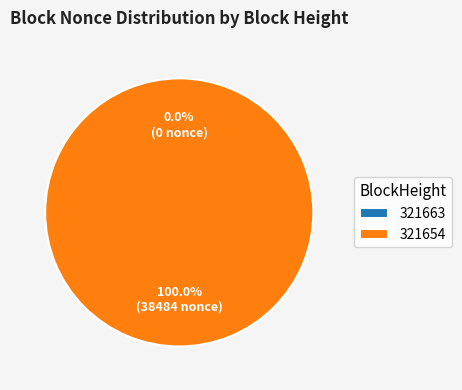

Which category has the smallest portion of the pie?

321663